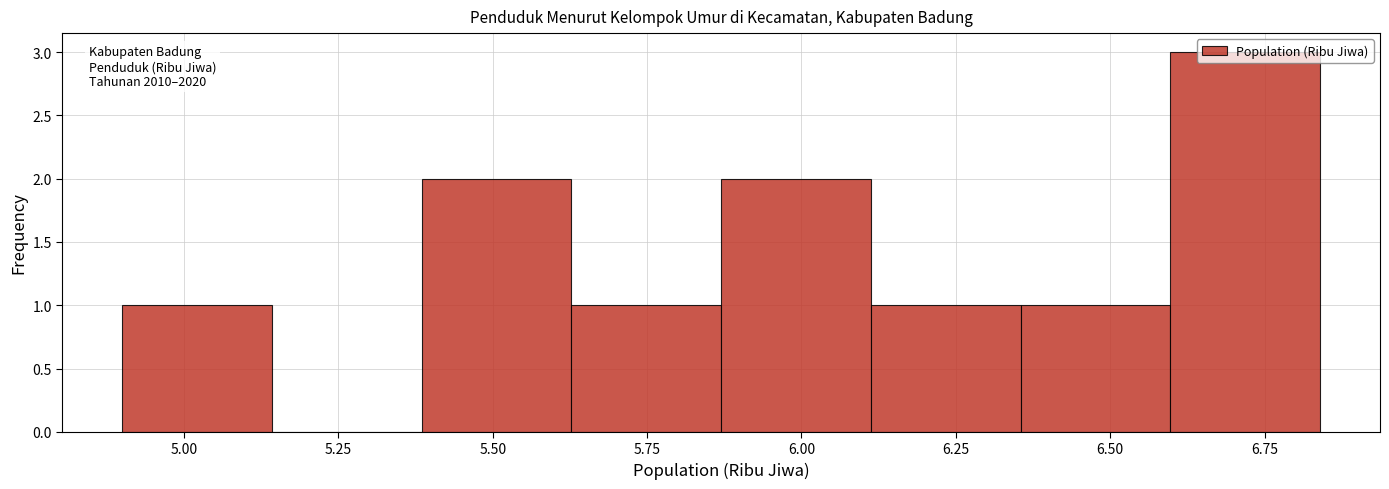

Over which range of the x-axis is the bar tallest?

6.60 to 6.85